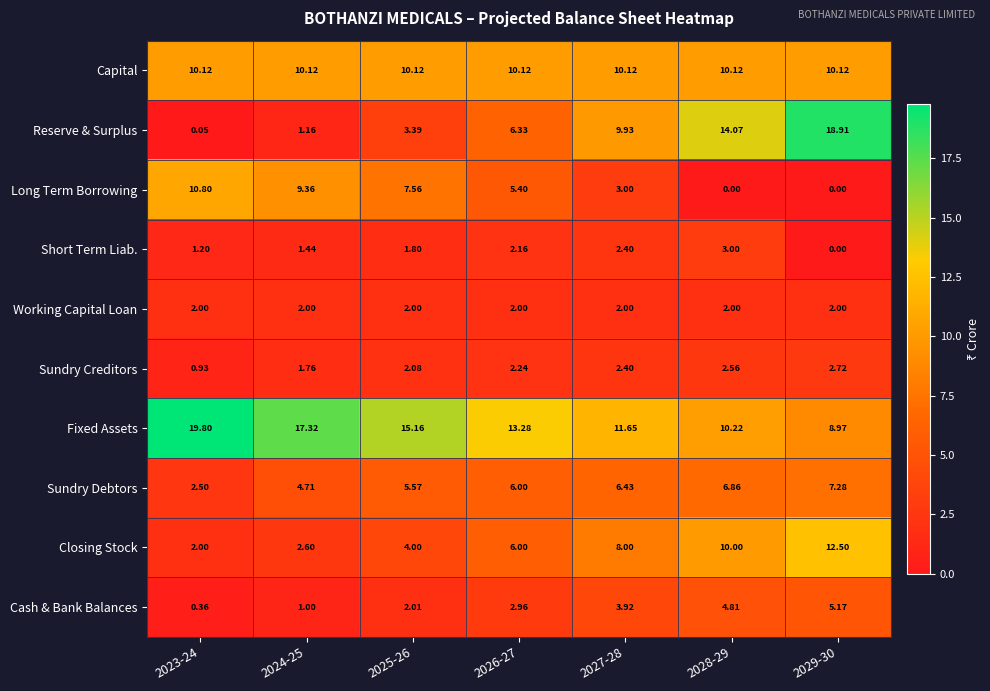

Which series changed the most between 2026-27 and 2027-28?

Reserve & Surplus